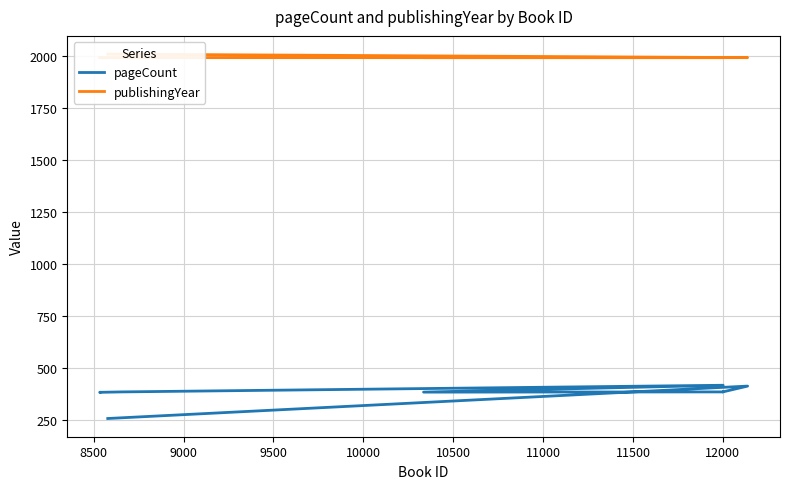

How many lines are shown in the chart?

2